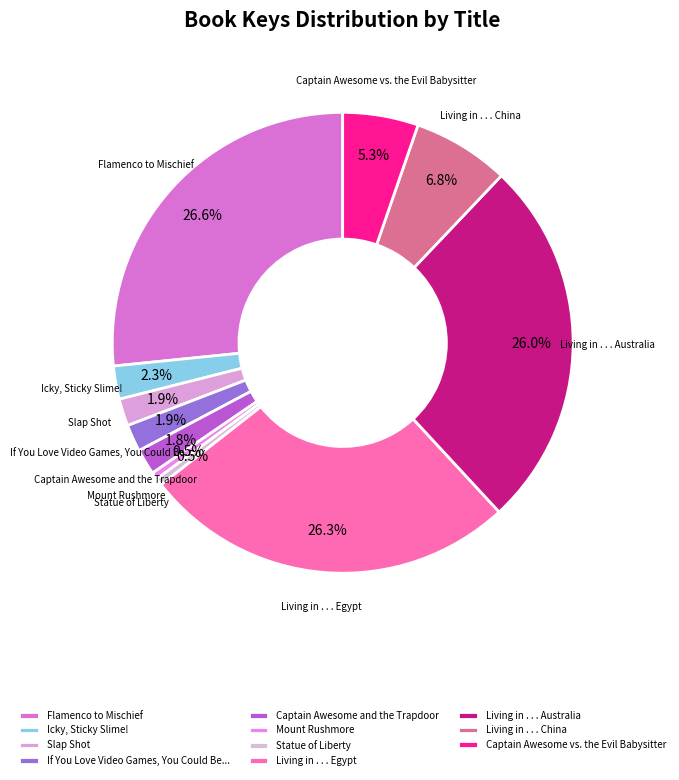

Approximately how many times larger is the value at Slap Shot compared to Captain Awesome and the Trapdoor?

1.1